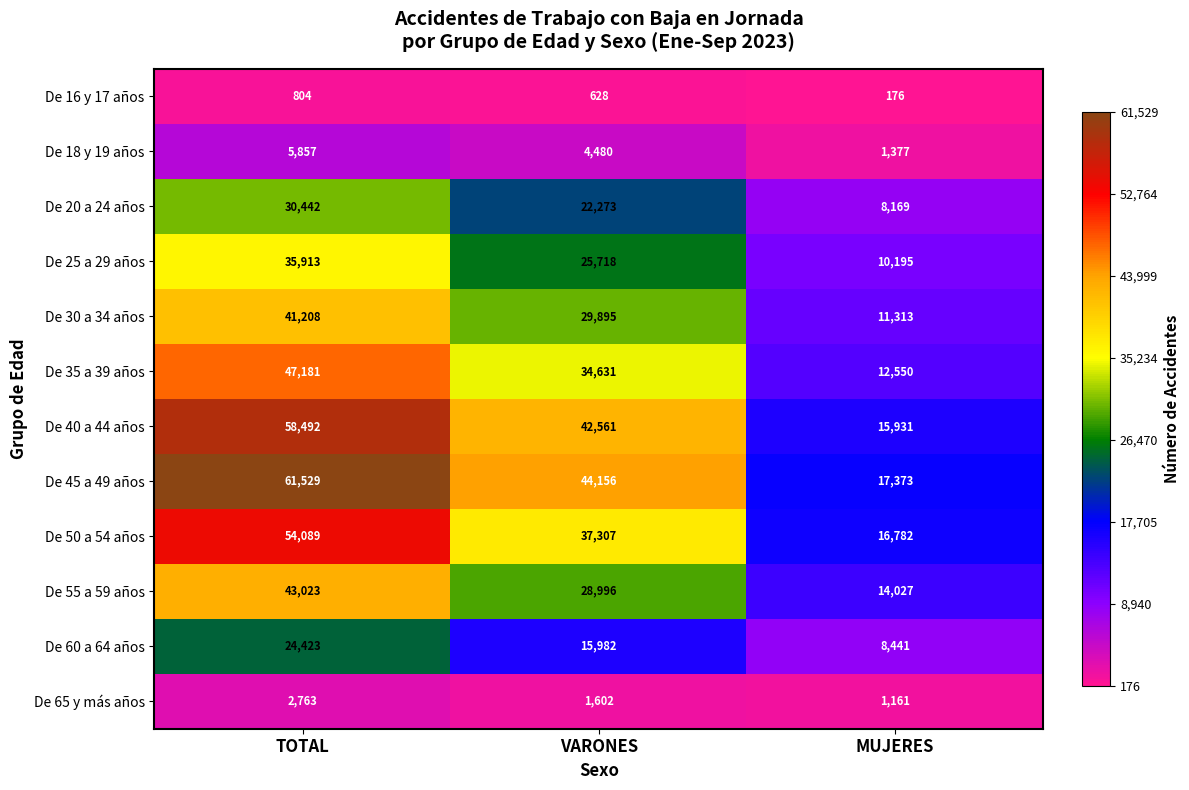

How many distinct data groups are displayed?

12